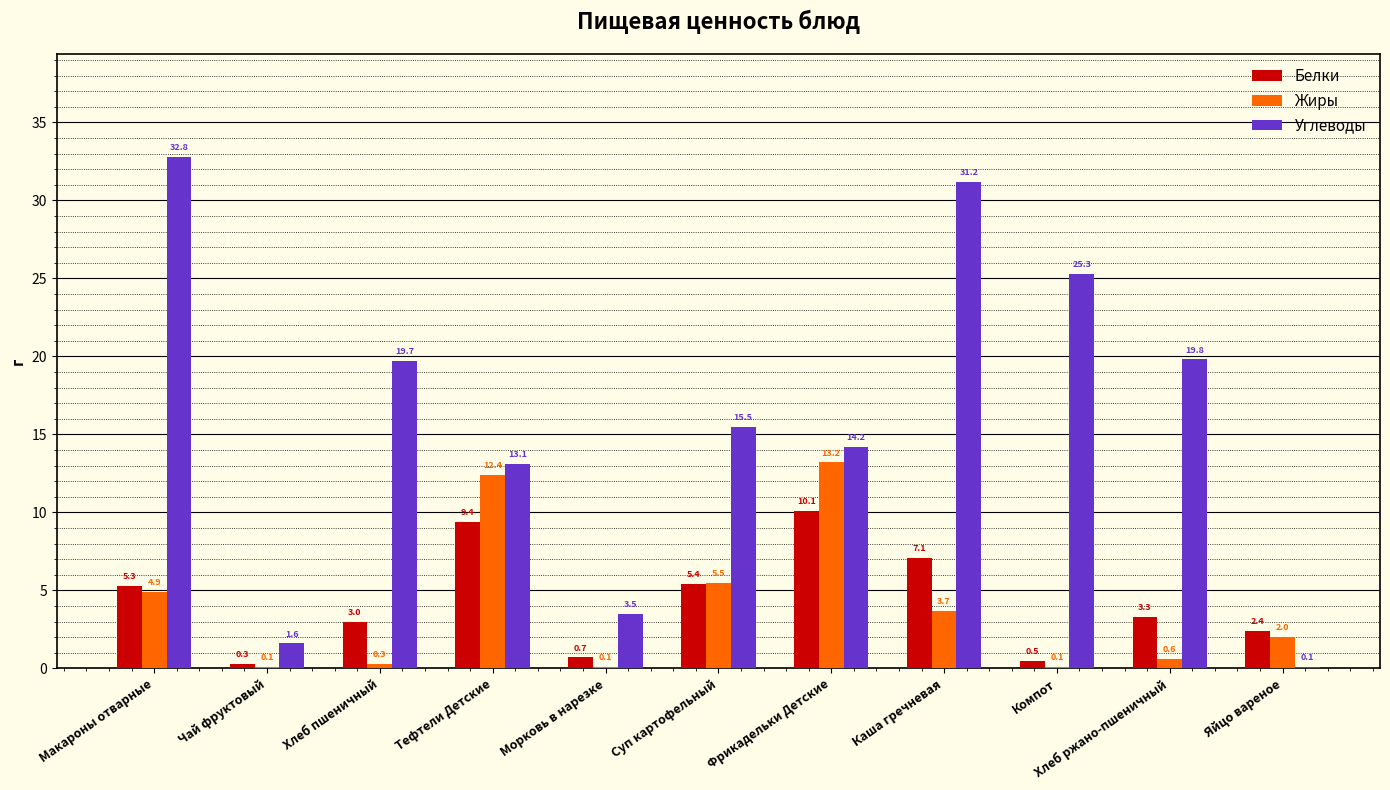

Is the value of Жиры at Чай фруктовый greater than the value of Углеводы at Хлеб пшеничный?

No